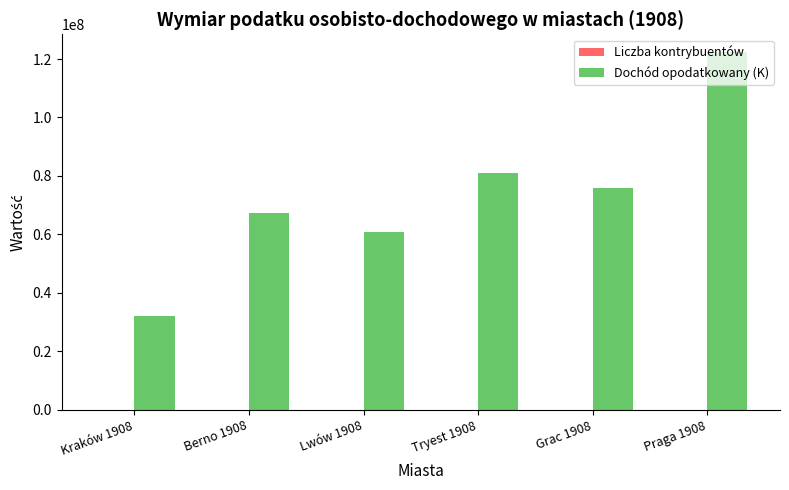

Between Kraków 1908 and Grac 1908, which series saw the biggest shift?

Dochód opodatkowany (K)